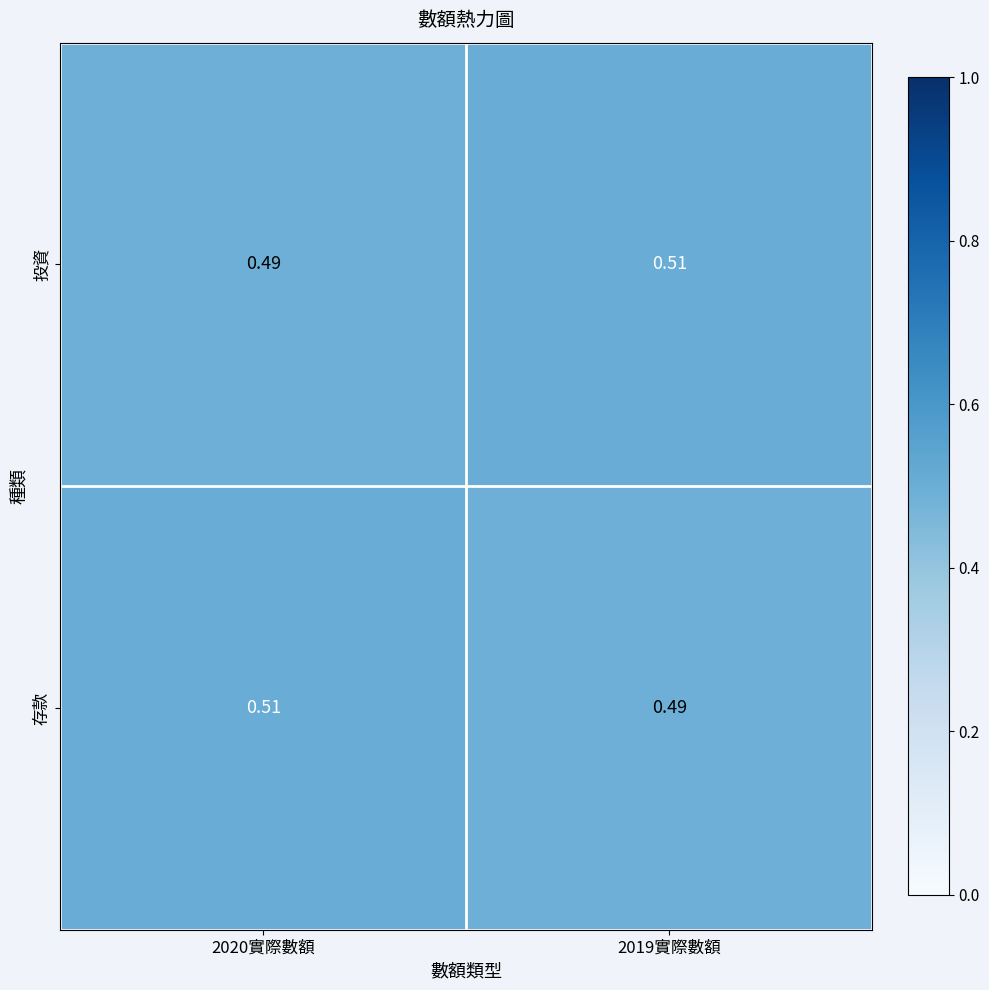

At 2020實際數額, list the series in order from smallest to largest.

投資, 存款